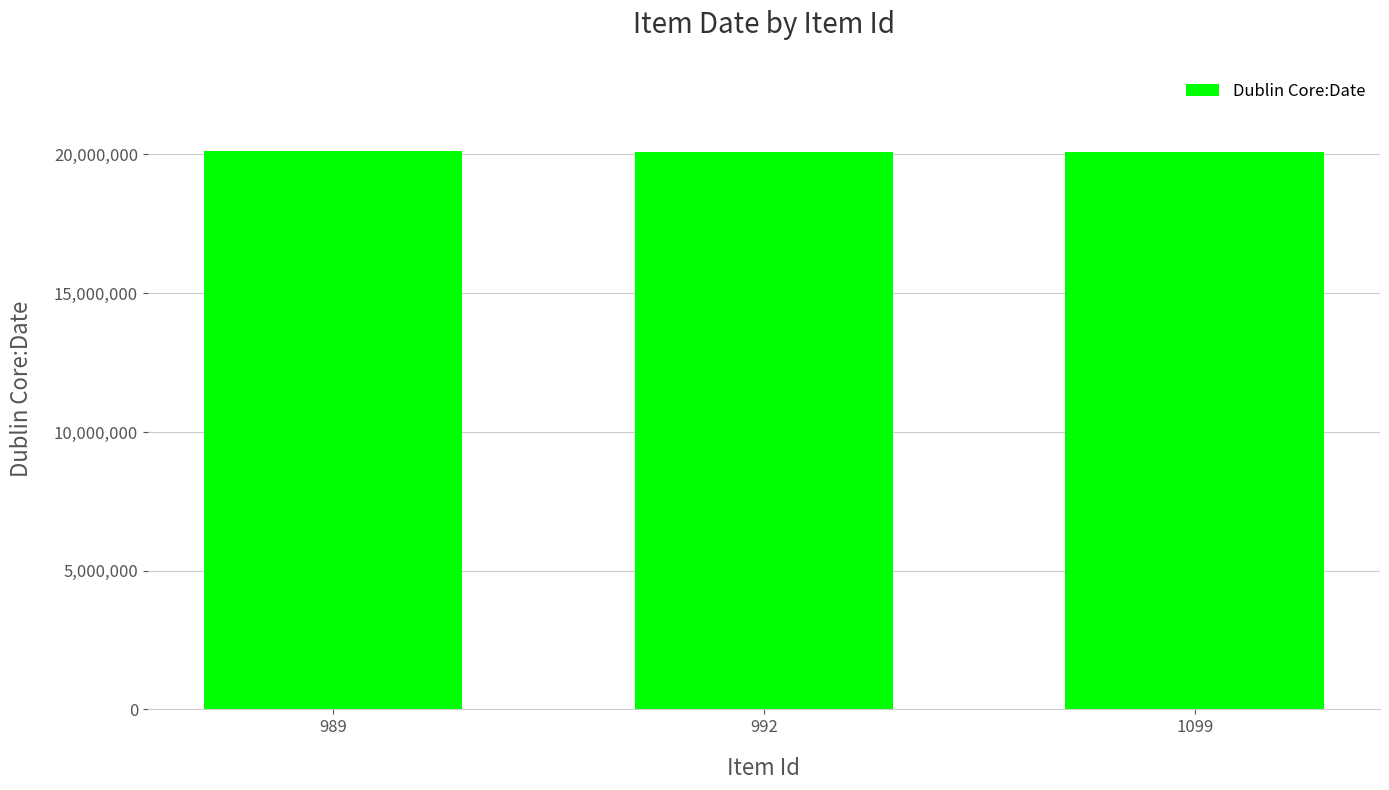

What is the maximum value shown in the chart?

20110527